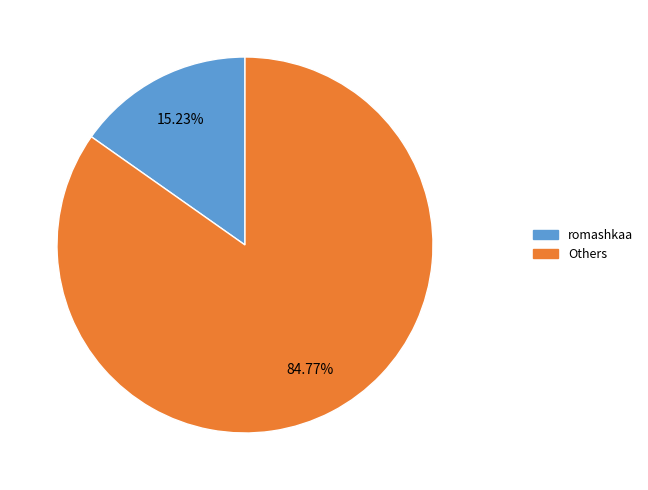

Does any single category account for the majority?

Yes